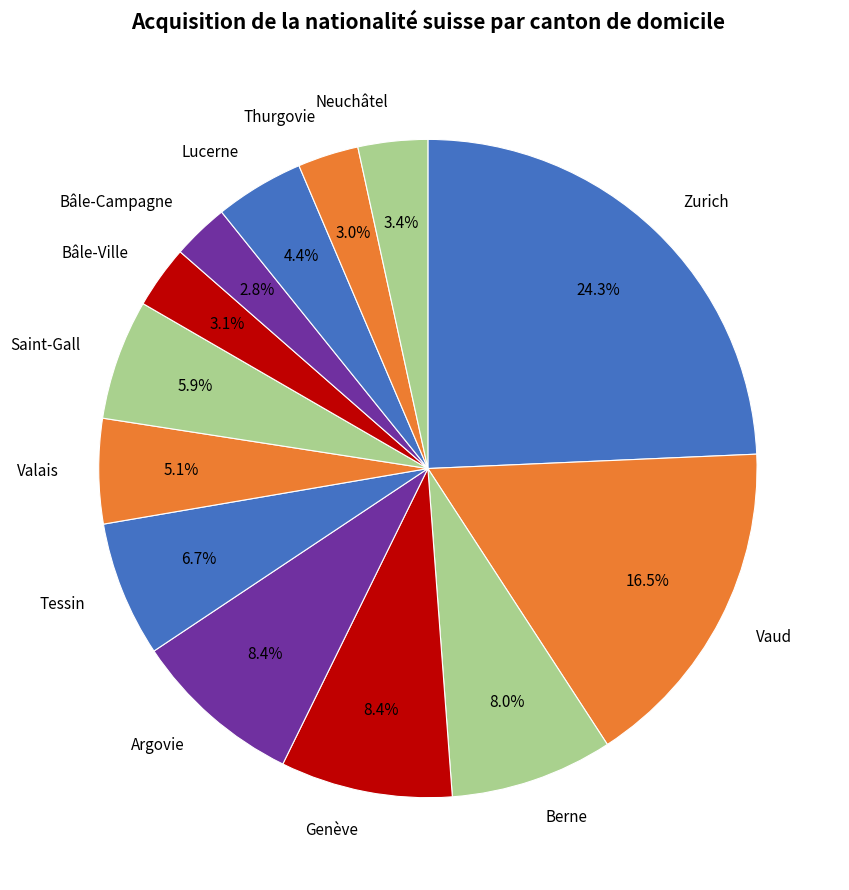

Does Bâle-Ville account for over 50% of the chart?

No